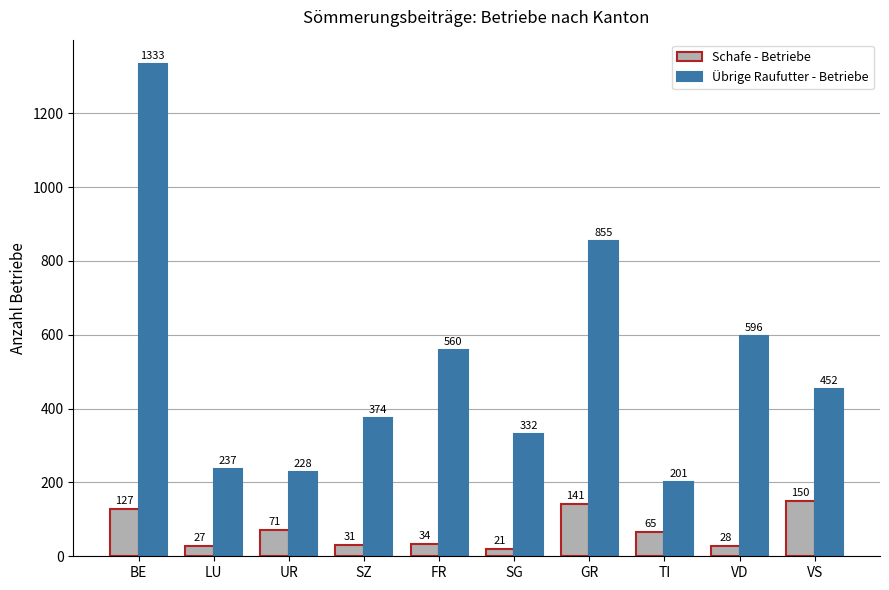

What is the lowest value of the Übrige Raufutter - Betriebe series?

201